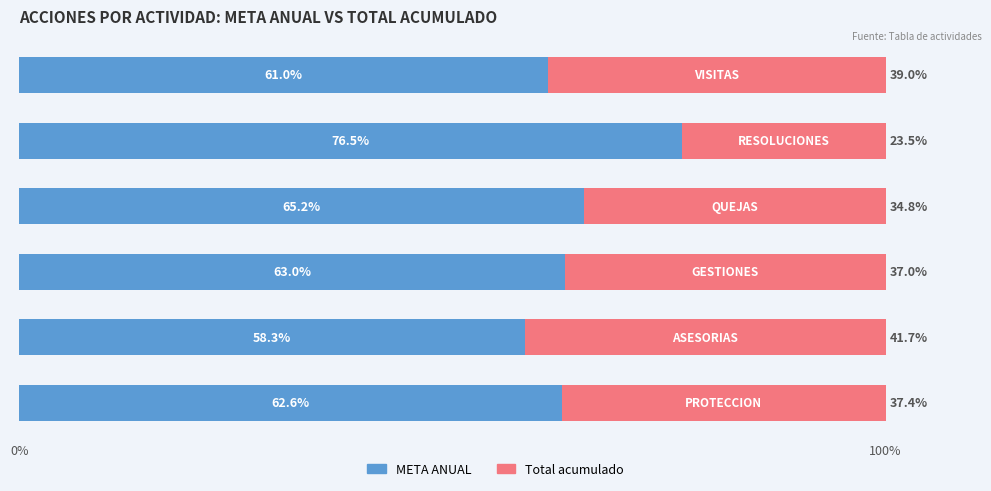

What is the average value of the META ANUAL series?

64.4